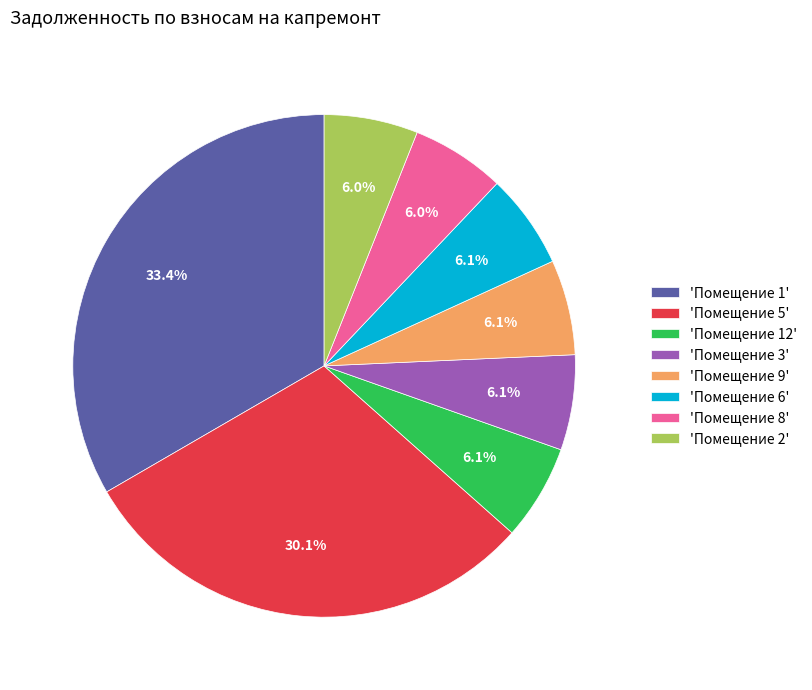

Approximately how many times larger is the value at 'Помещение 5' compared to 'Помещение 2'?

5.0